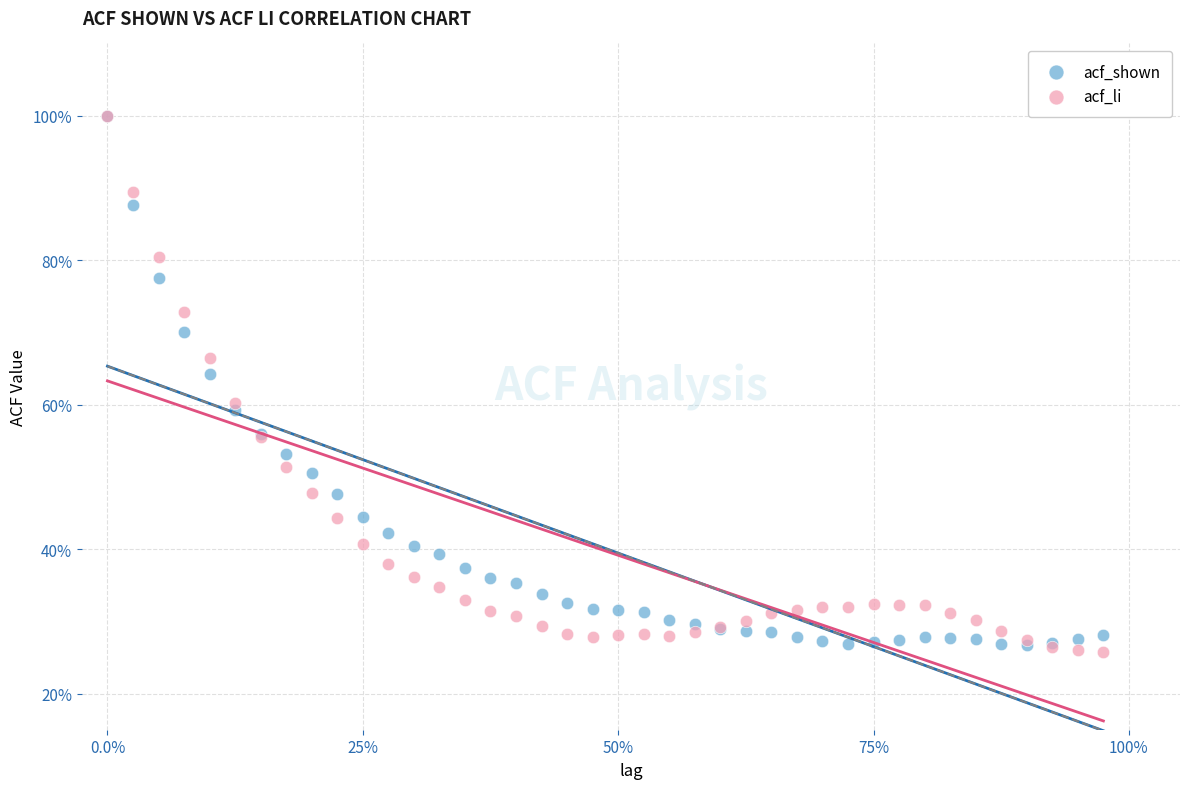

What are all the series names shown in the legend?

acf_shown, acf_li